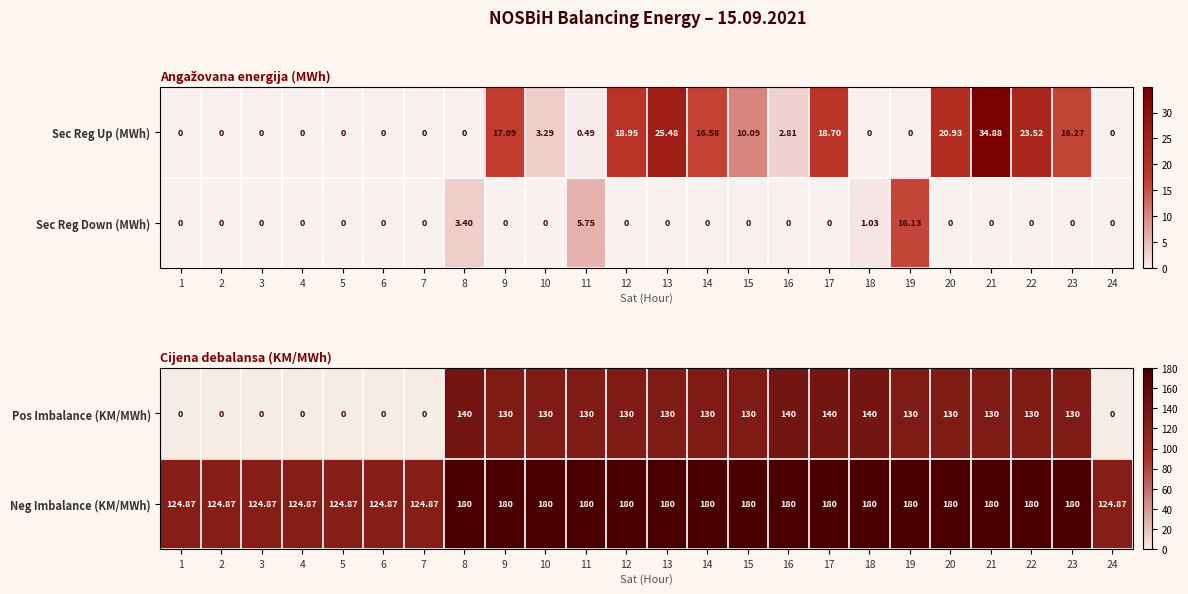

The value of Pos Imbalance (KM/MWh) at 10 is 130.0. True or false?

True